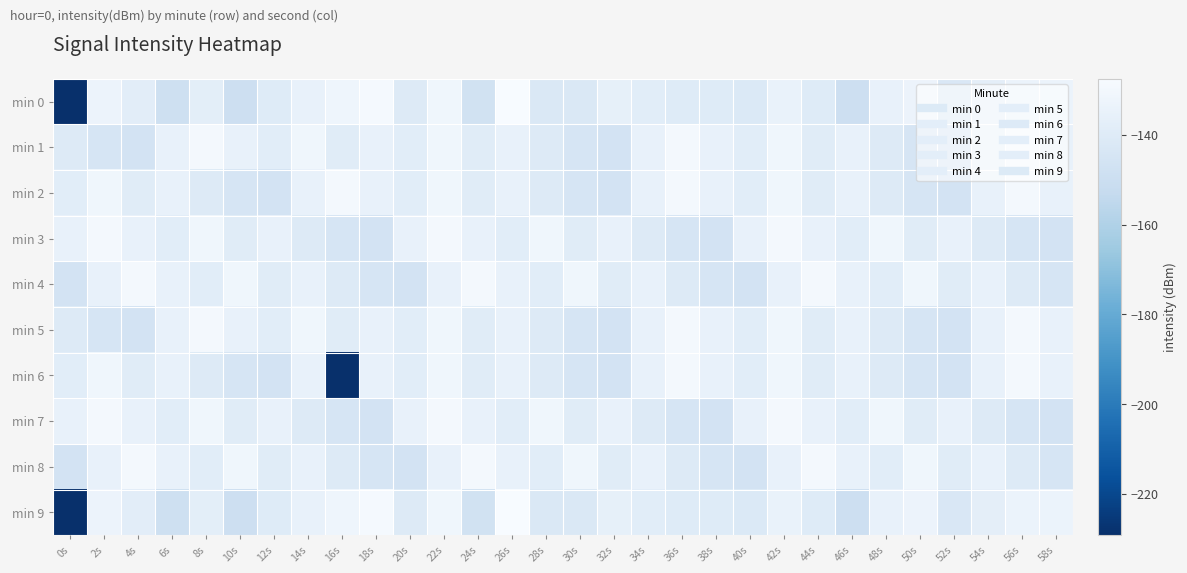

Between 0s and 56s, which series saw the biggest shift?

min 0